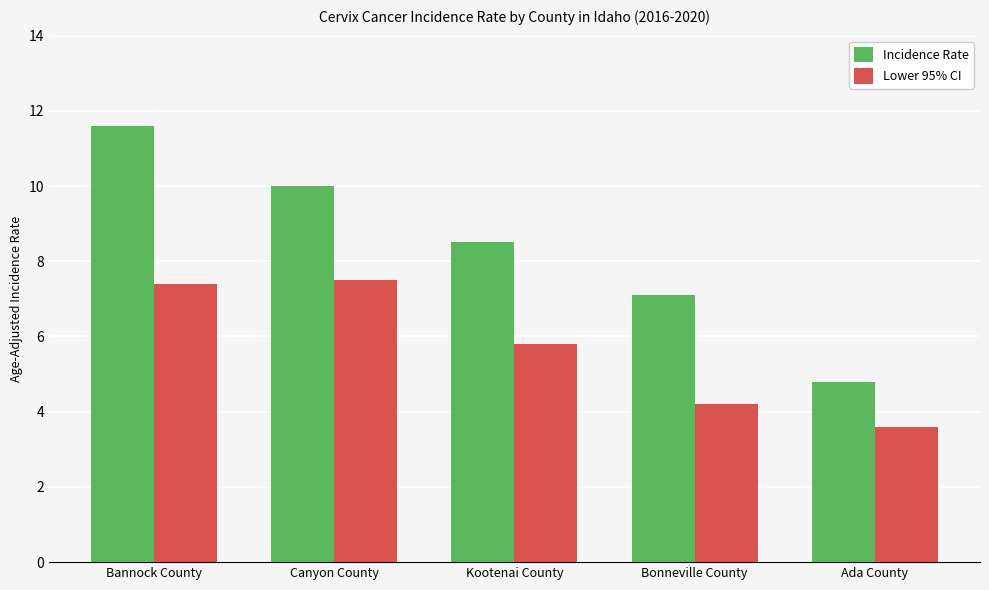

Which series has the widest spread of values?

Incidence Rate